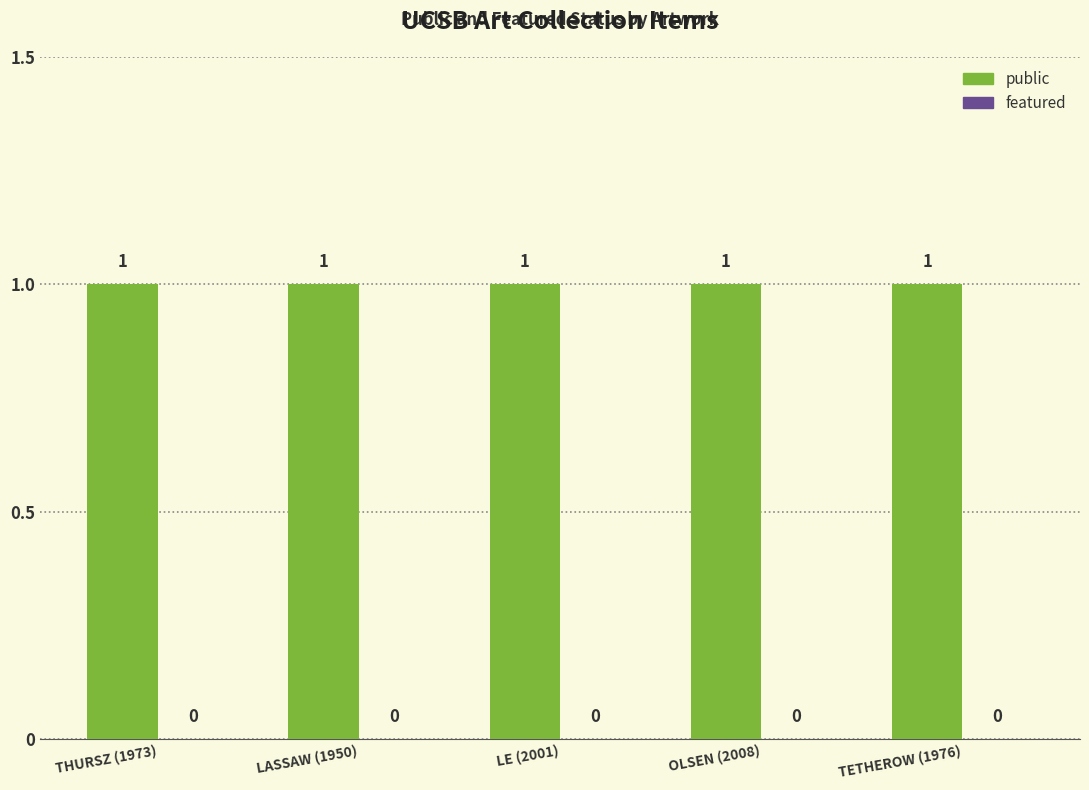

What position from the right is THURSZ (1973)?

5